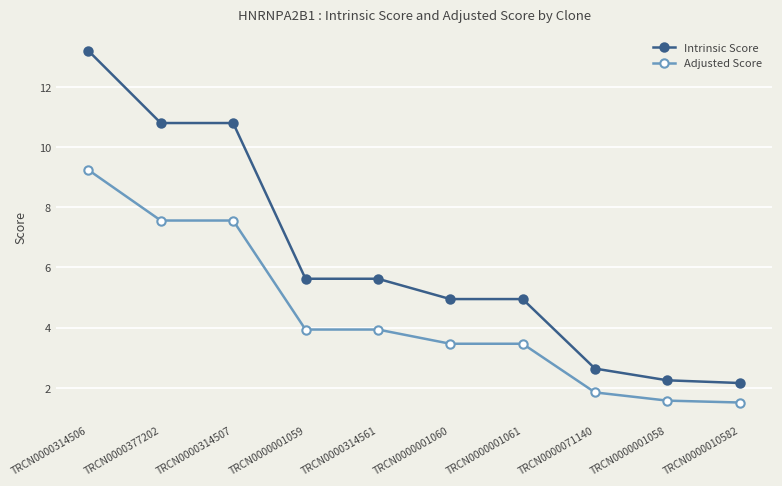

Rank the series by their maximum value, from highest to lowest.

Intrinsic Score, Adjusted Score